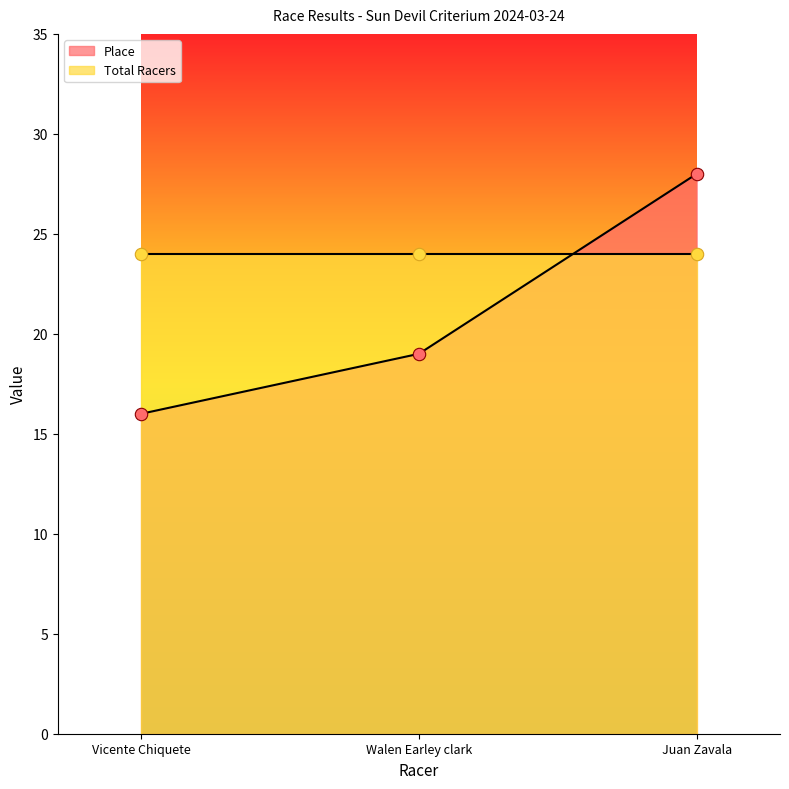

Approximately how many times larger is the value at Vicente Chiquete compared to Walen Earley clark?

0.8